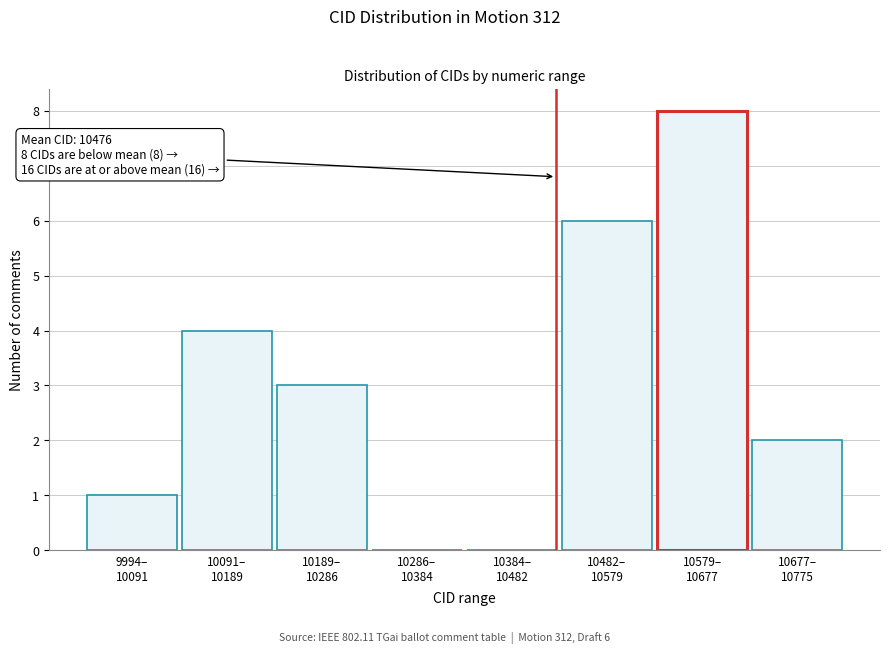

What is the greatest value displayed?

8